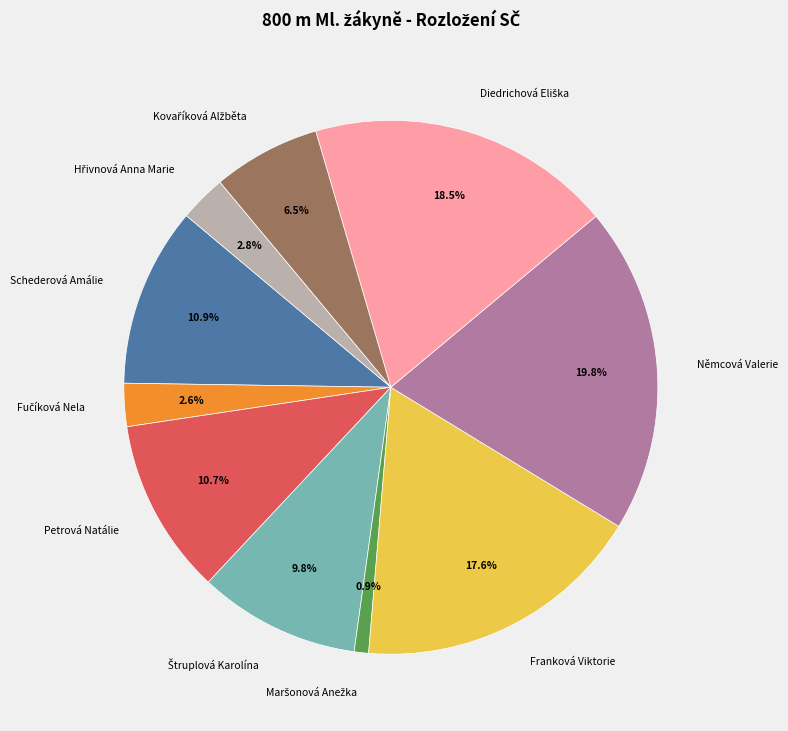

Does any single category account for the majority?

No